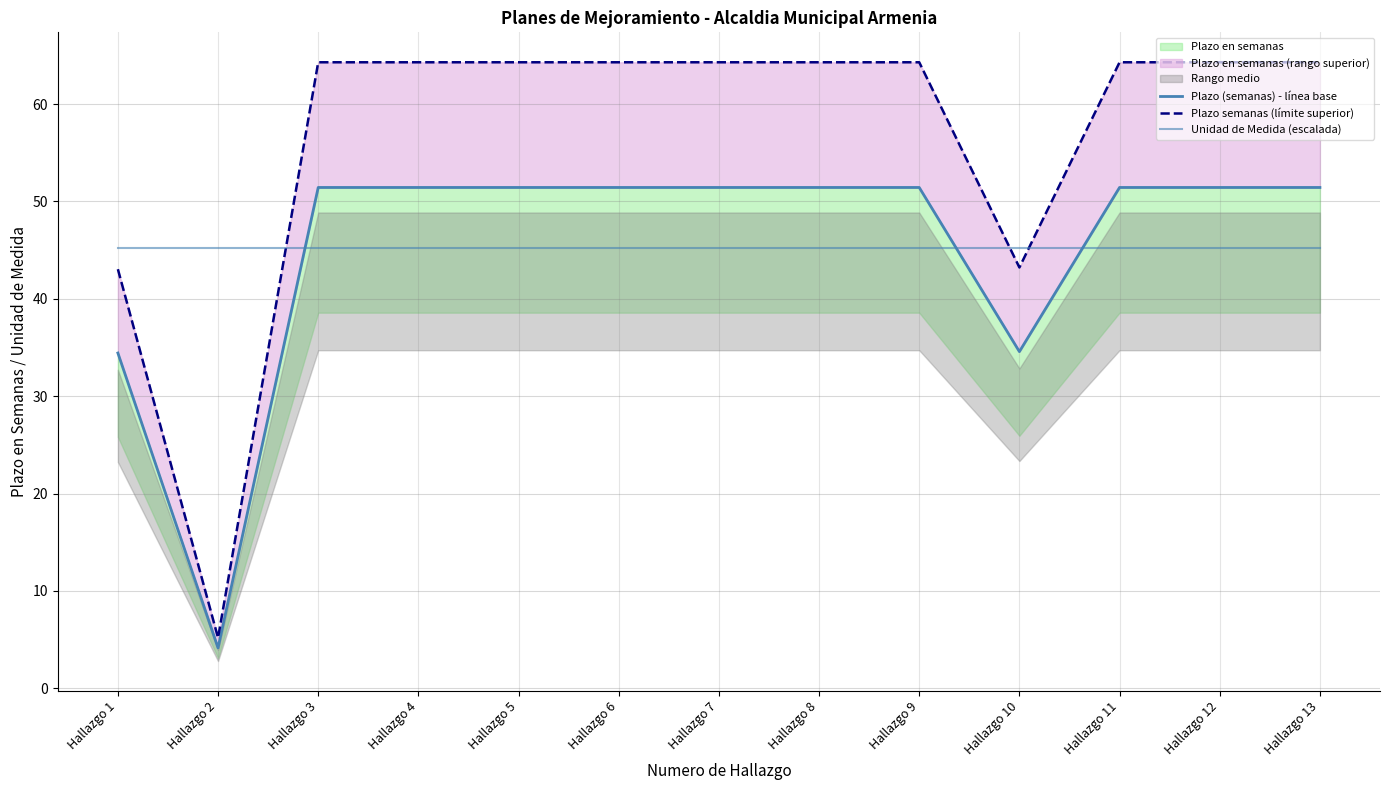

Which series has the largest total across all categories?

Plazo semanas (límite superior)